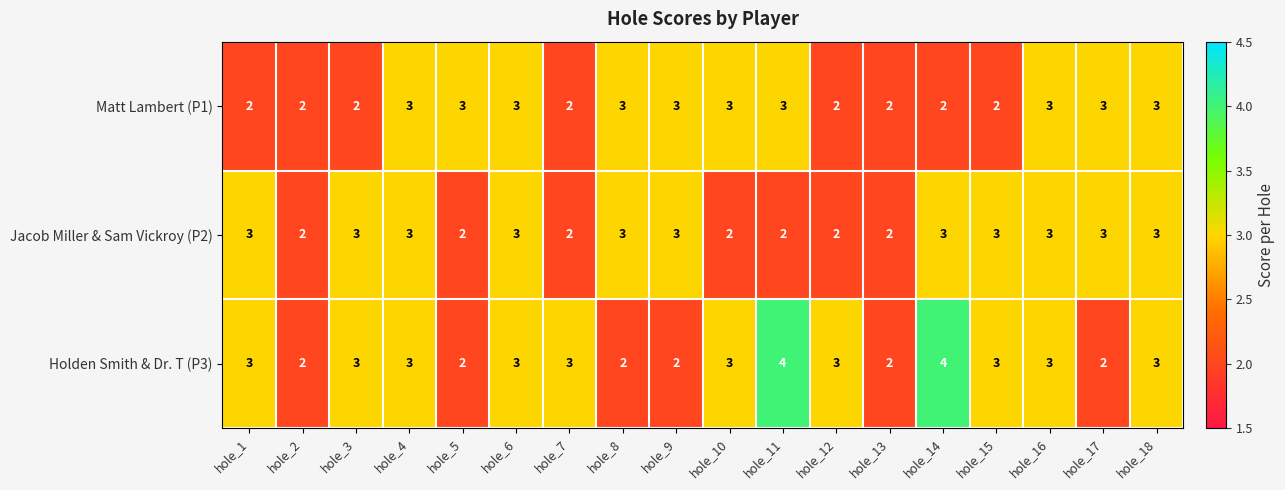

Count the number of categories in the chart.

18